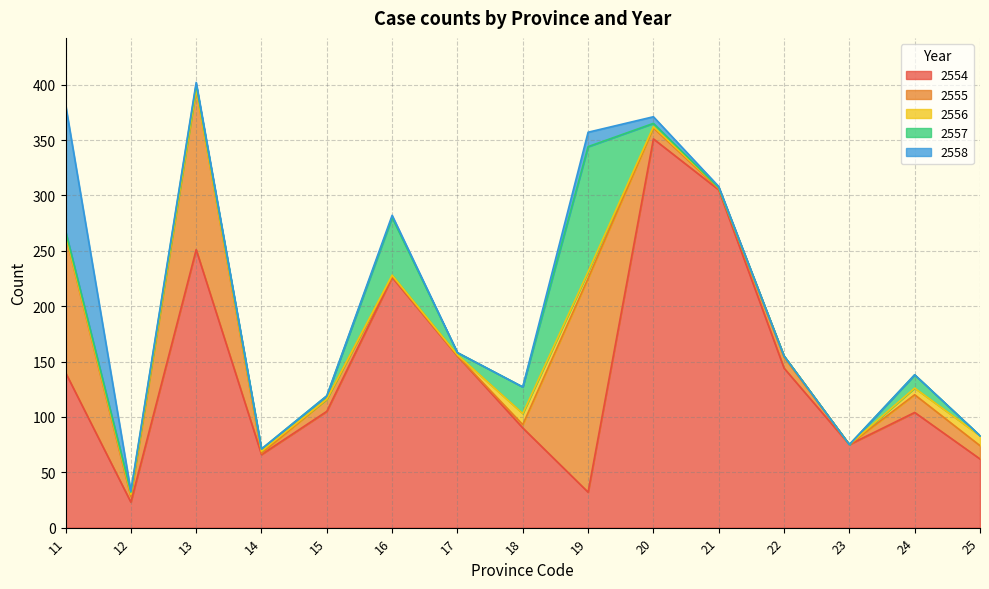

Where is the first local minimum for 2558?

12